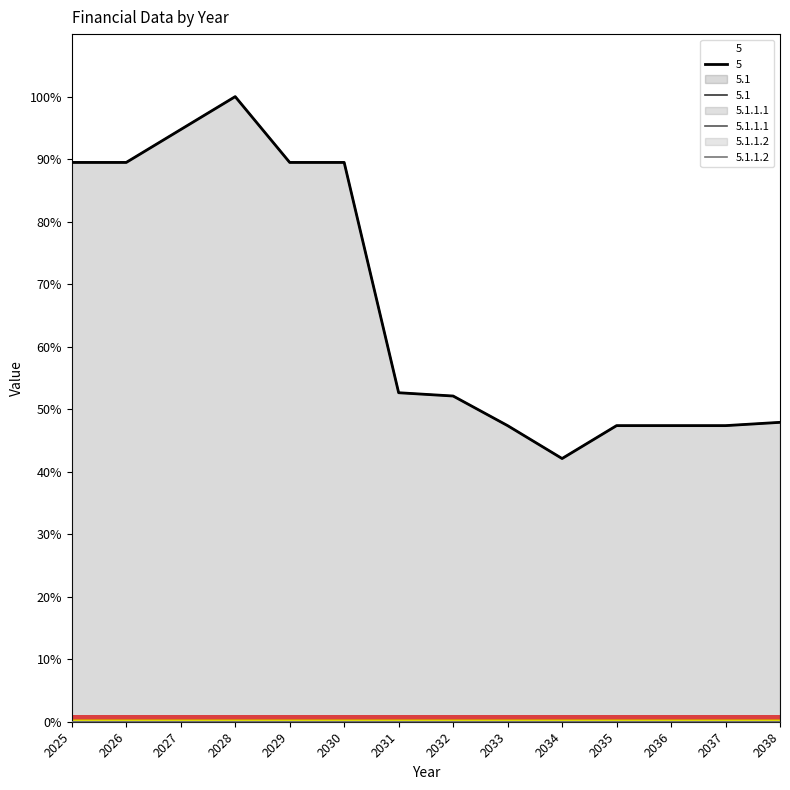

What is the value of the 5 point at the 13th from the left?

47.4